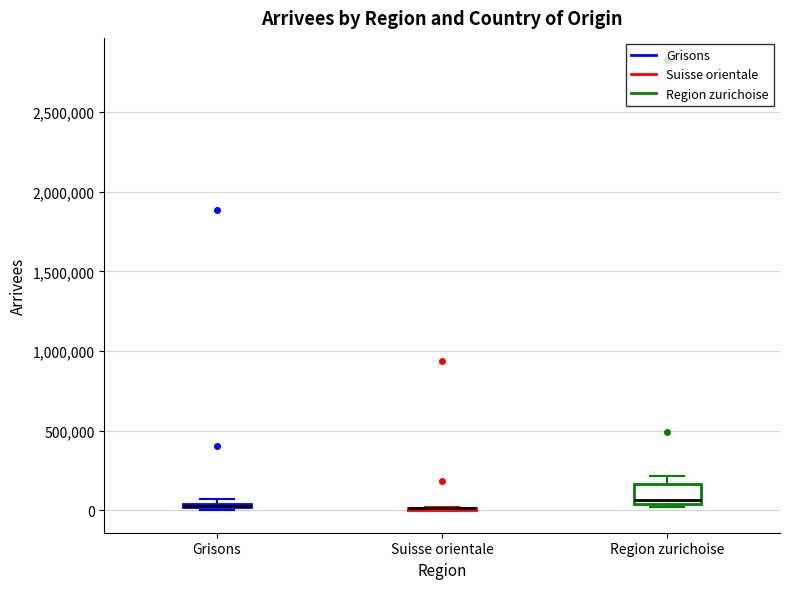

Which box is the tallest, from its lower edge to its upper edge?

Region zurichoise